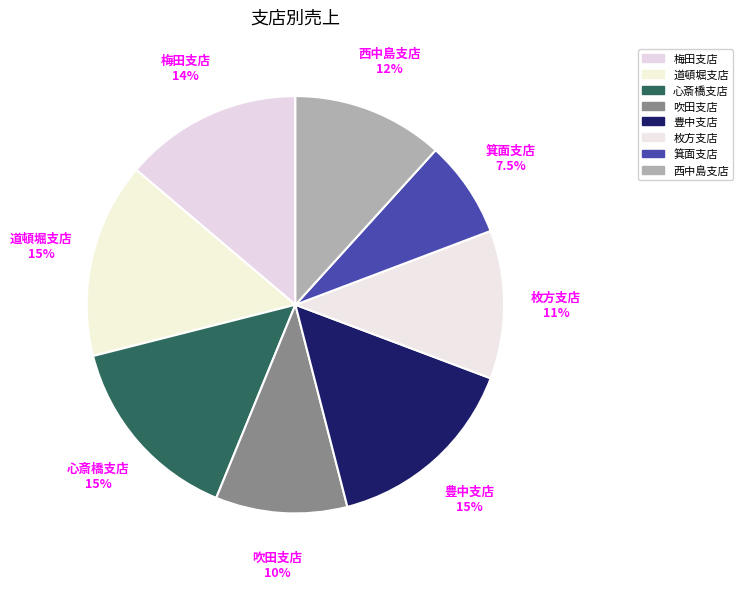

True or false: 梅田支店 accounts for 14% of the total.

True